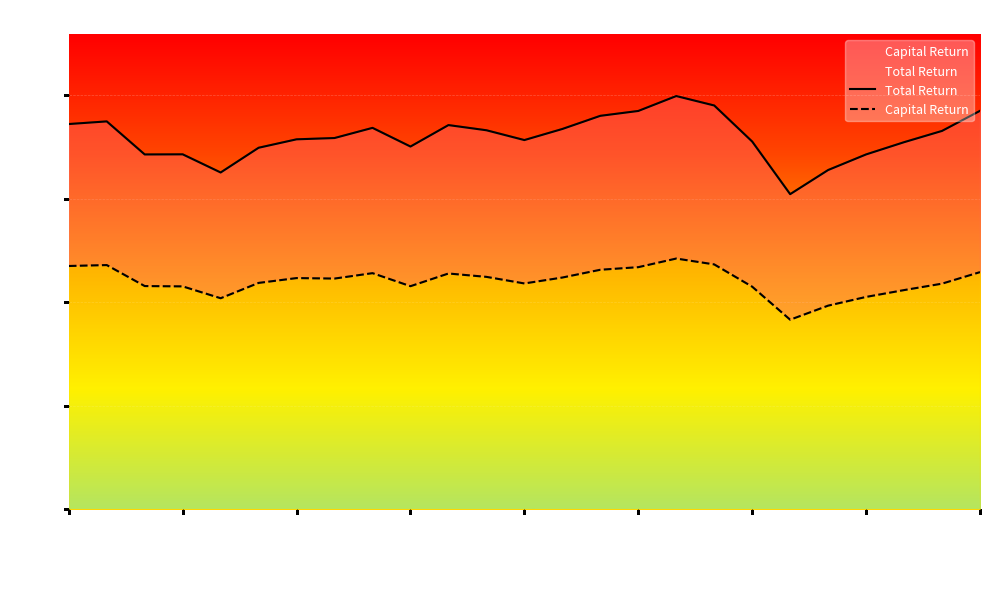

What is the difference between the highest and lowest values at 2020-08-31?

280.8